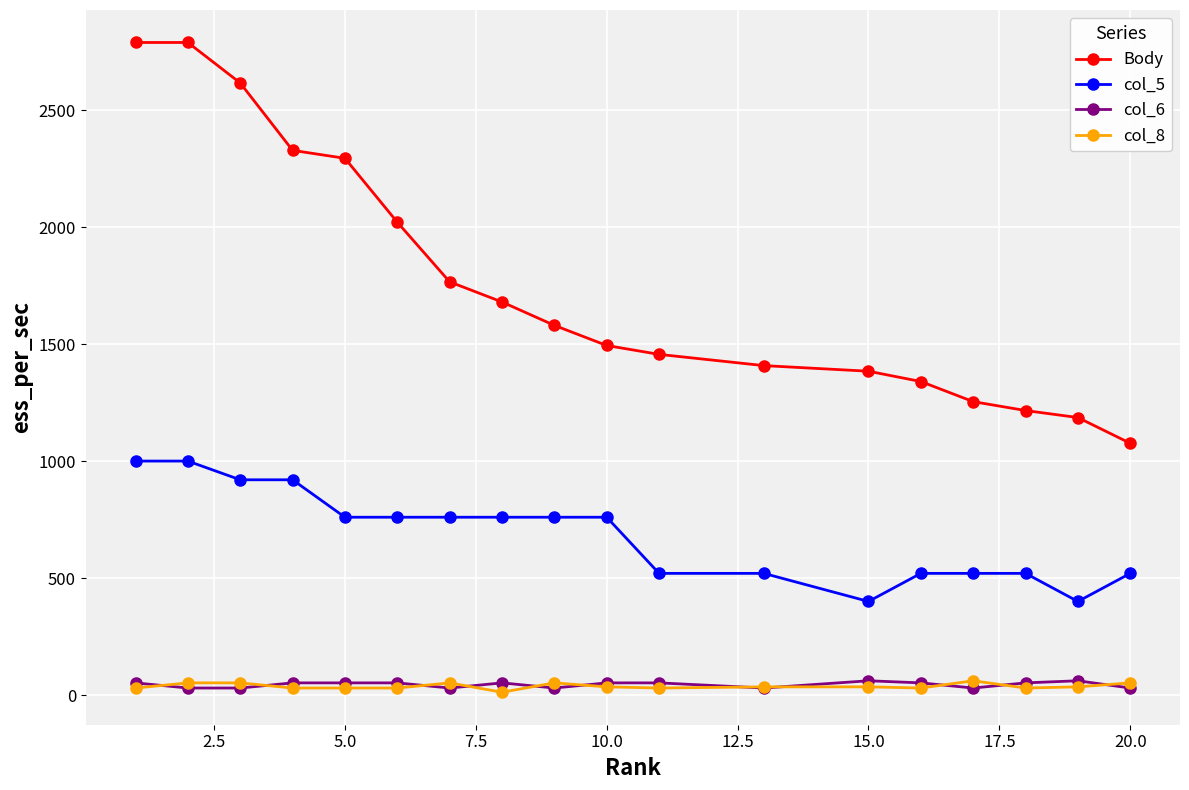

How many series are shown in this chart?

4